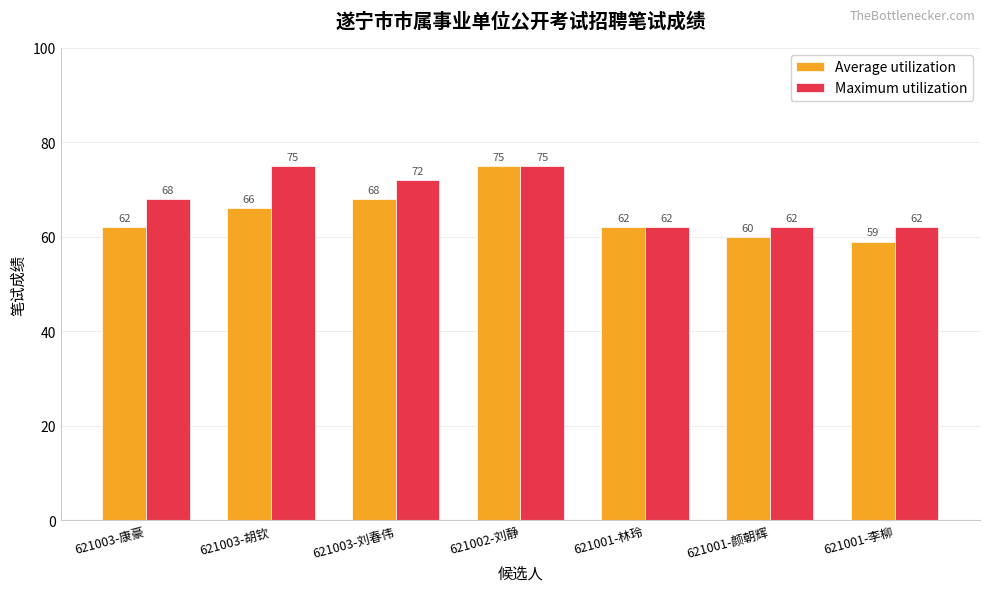

What position from the right is 621003-胡钦?

6